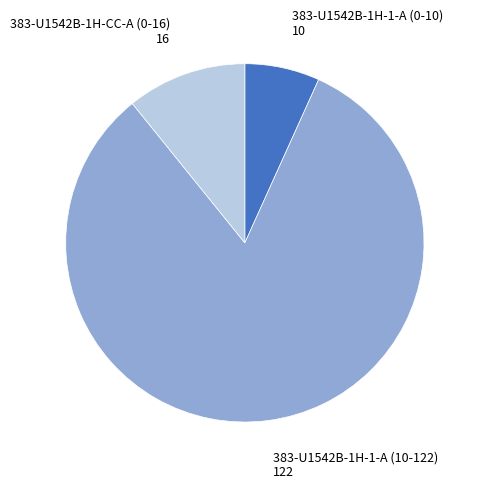

Rank the categories by value from lowest to highest.

383-U1542B-1H-1-A (0-10), 383-U1542B-1H-CC-A (0-16), 383-U1542B-1H-1-A (10-122)